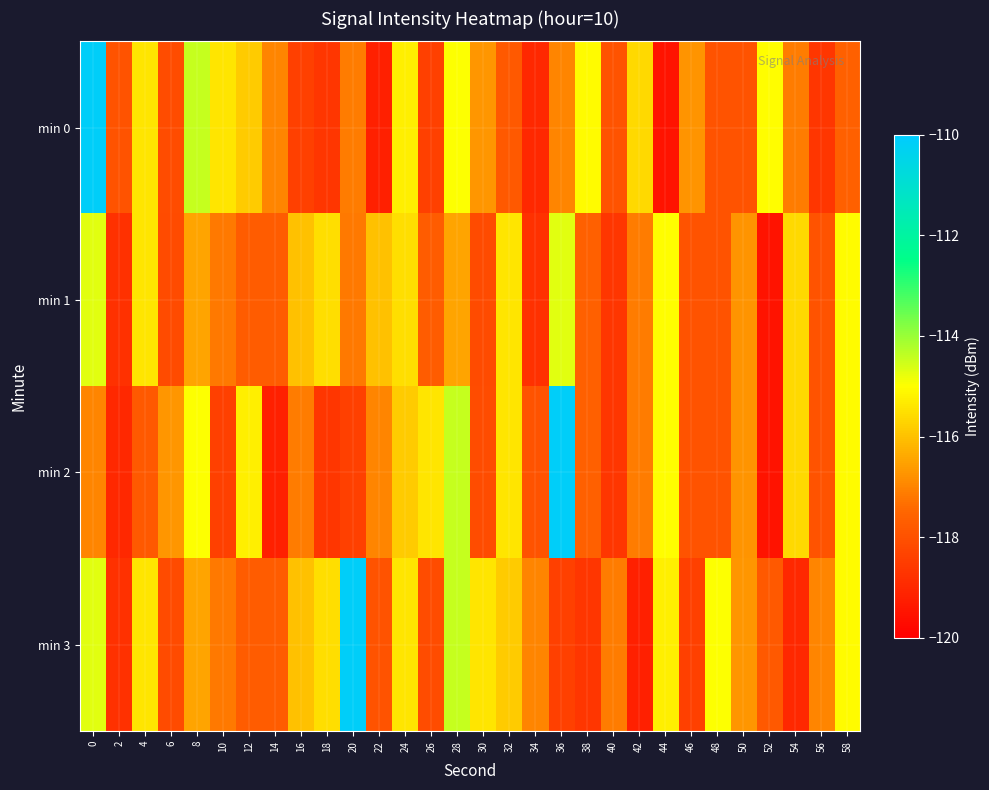

Reading left to right, transcribe all the data shown in this chart.

min 0: 0=-110.1	2=-118.0	4=-115.4	6=-118.1	8=-114.4	10=-115.4	12=-115.8	14=-117.0	16=-118.4	18=-118.6	20=-117.1	22=-119.2	24=-115.3	26=-118.4	28=-115.0	30=-116.7	32=-117.8	34=-119.0	36=-117.0	38=-115.1	40=-118.0	42=-115.6	44=-119.5	46=-116.7	48=-117.9	50=-118.0	52=-115.0	54=-117.1	56=-118.7	58=-117.6
min 1: 0=-114.7	2=-118.8	4=-115.4	6=-118.2	8=-116.5	10=-117.2	12=-117.7	14=-117.7	16=-116.0	18=-115.5	20=-117.2	22=-116.0	24=-115.5	26=-117.7	28=-116.5	30=-118.2	32=-115.4	34=-118.8	36=-114.7	38=-117.6	40=-118.7	42=-117.1	44=-115.0	46=-118.0	48=-117.9	50=-116.7	52=-119.5	54=-115.6	56=-118.0	58=-115.1
min 2: 0=-117.0	2=-119.0	4=-117.8	6=-116.7	8=-115.0	10=-118.4	12=-115.3	14=-119.2	16=-117.1	18=-118.6	20=-118.4	22=-117.0	24=-115.8	26=-115.4	28=-114.4	30=-118.1	32=-115.4	34=-118.0	36=-110.1	38=-117.6	40=-118.7	42=-117.1	44=-115.0	46=-118.0	48=-117.9	50=-116.7	52=-119.5	54=-115.6	56=-118.0	58=-115.1
min 3: 0=-114.7	2=-118.8	4=-115.4	6=-118.2	8=-116.5	10=-117.2	12=-117.7	14=-117.7	16=-116.0	18=-115.5	20=-110.1	22=-118.0	24=-115.4	26=-118.1	28=-114.4	30=-115.4	32=-115.8	34=-117.0	36=-118.4	38=-118.6	40=-117.1	42=-119.2	44=-115.3	46=-118.4	48=-115.0	50=-116.7	52=-117.8	54=-119.0	56=-117.0	58=-115.1